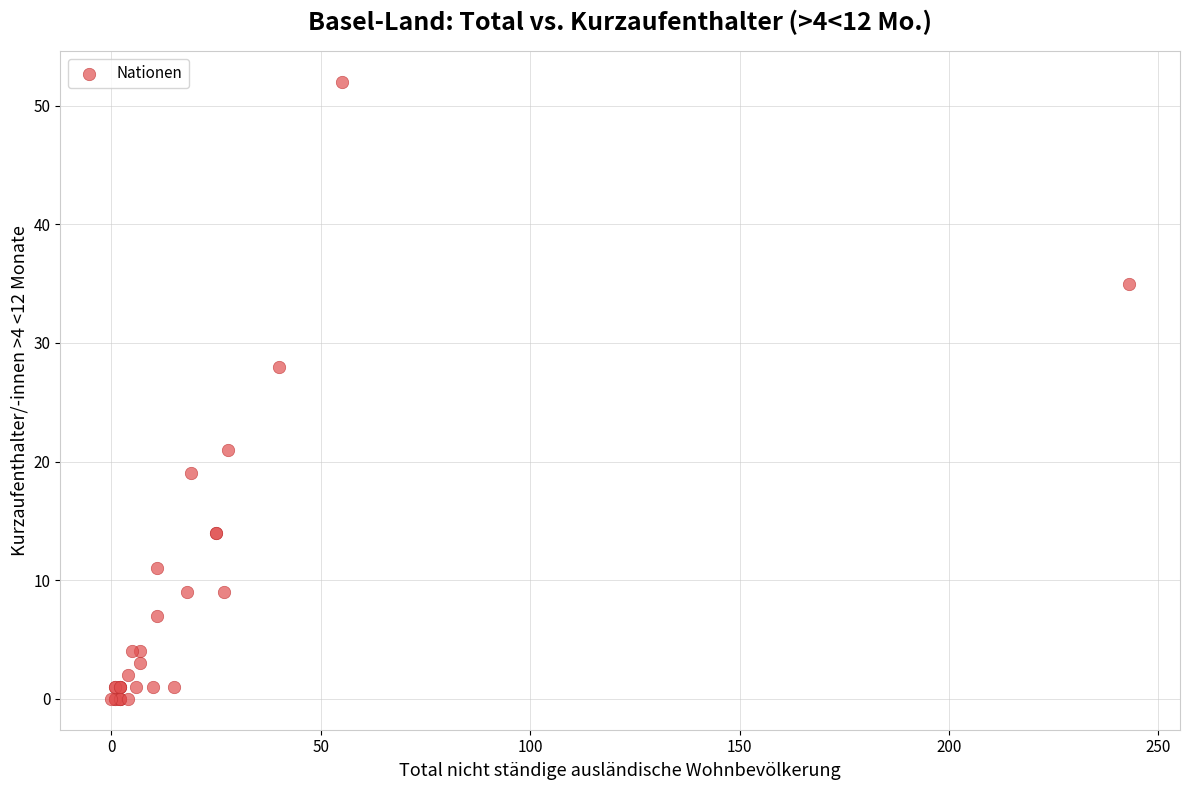

What Y value in the scatter plot is closest to 26?

28